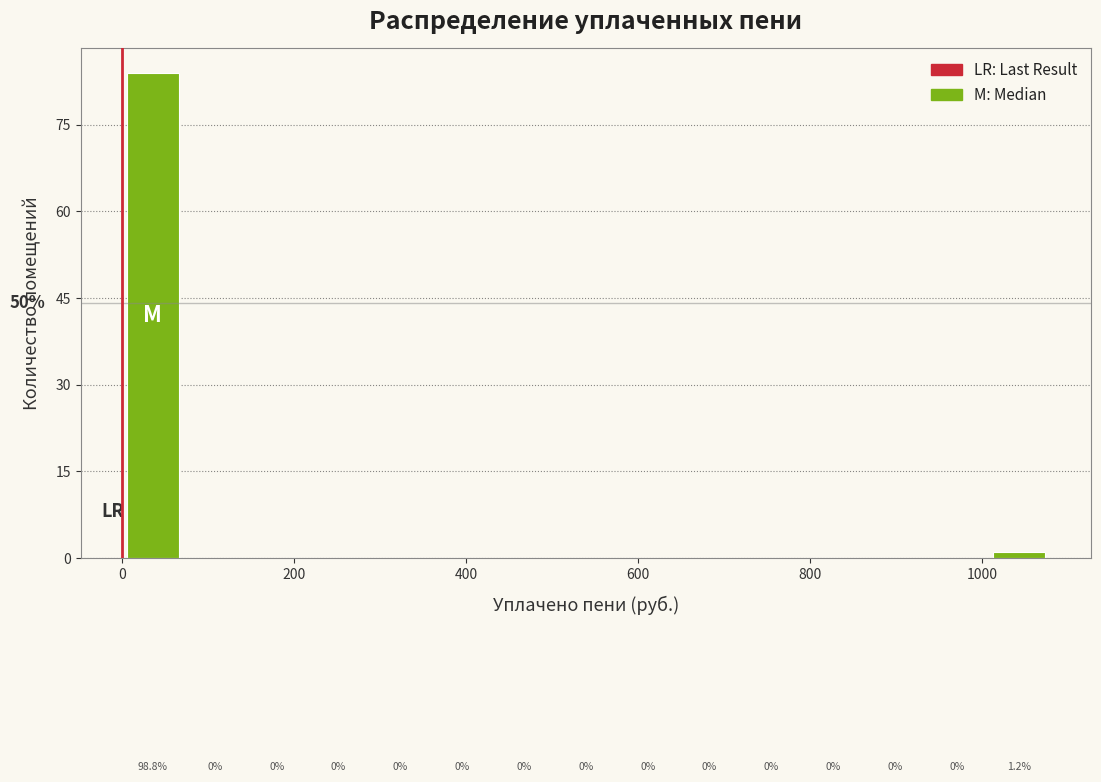

Around what value on the x-axis is the tallest bar? Give the approximate position of its centre, as read against the axis.

40